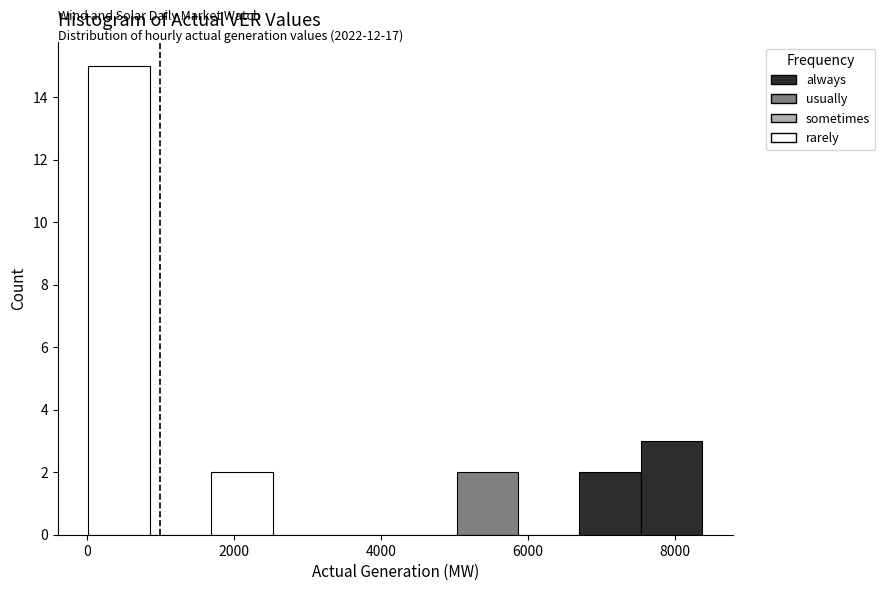

Which range on the x-axis has the tallest bar?

0 to 800